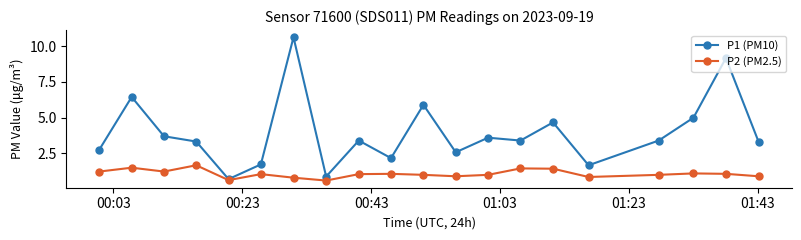

True or false: P1 (PM10) has more than 0 interior local peaks.

True